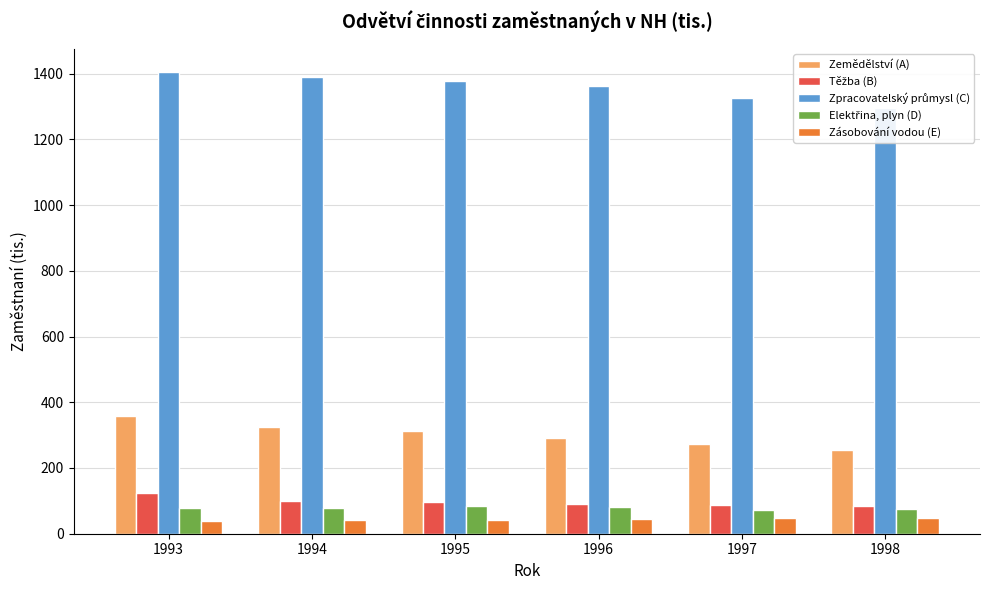

Which category has the highest value in the Elektřina, plyn (D) series?

1995